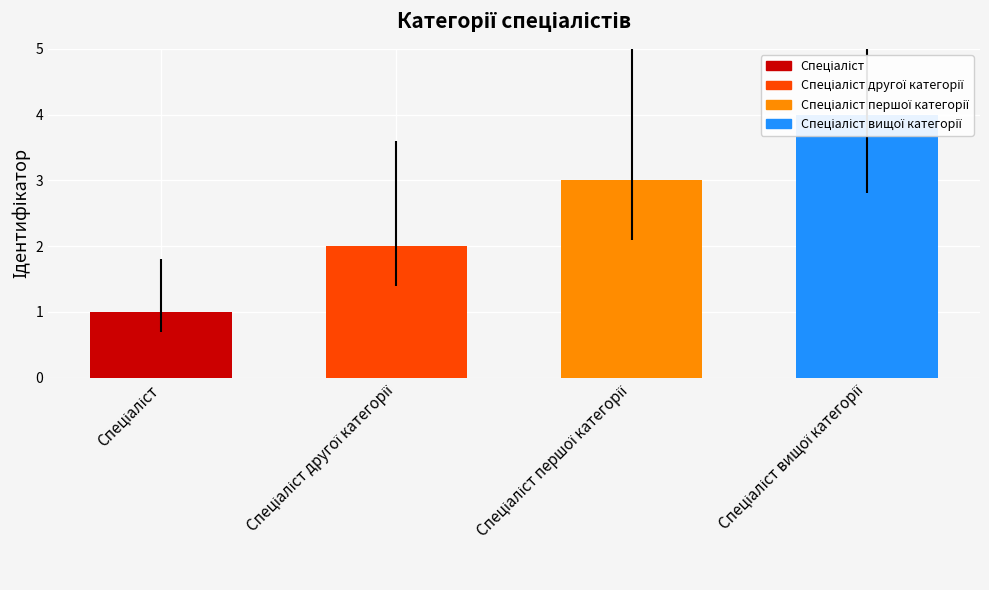

True or false: the data shows 4 at Спеціаліст вищої категорії.

True